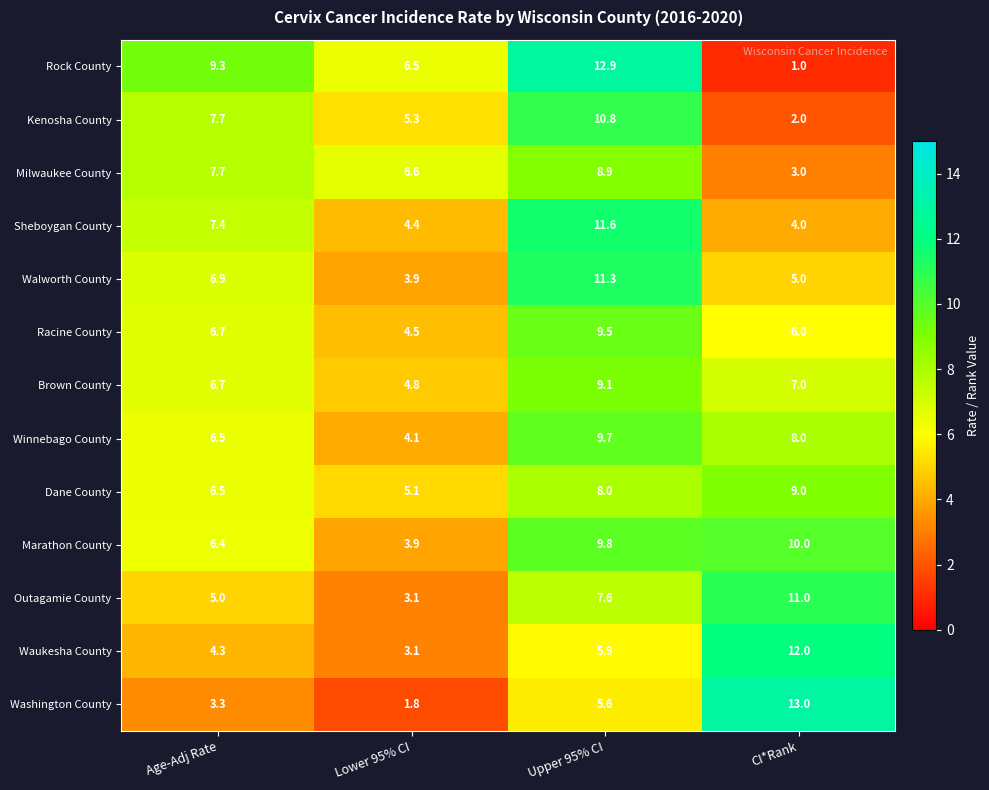

How many data points does each series have?

4